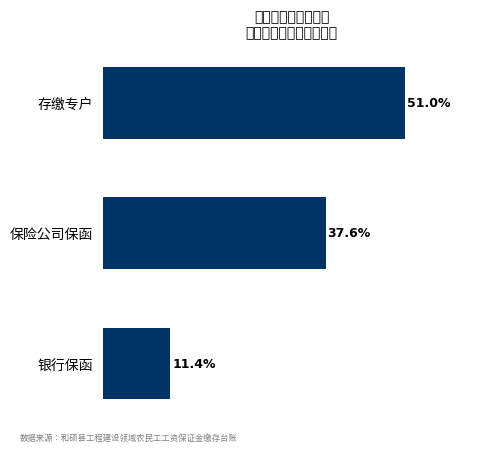

Are the bars horizontal?

Yes